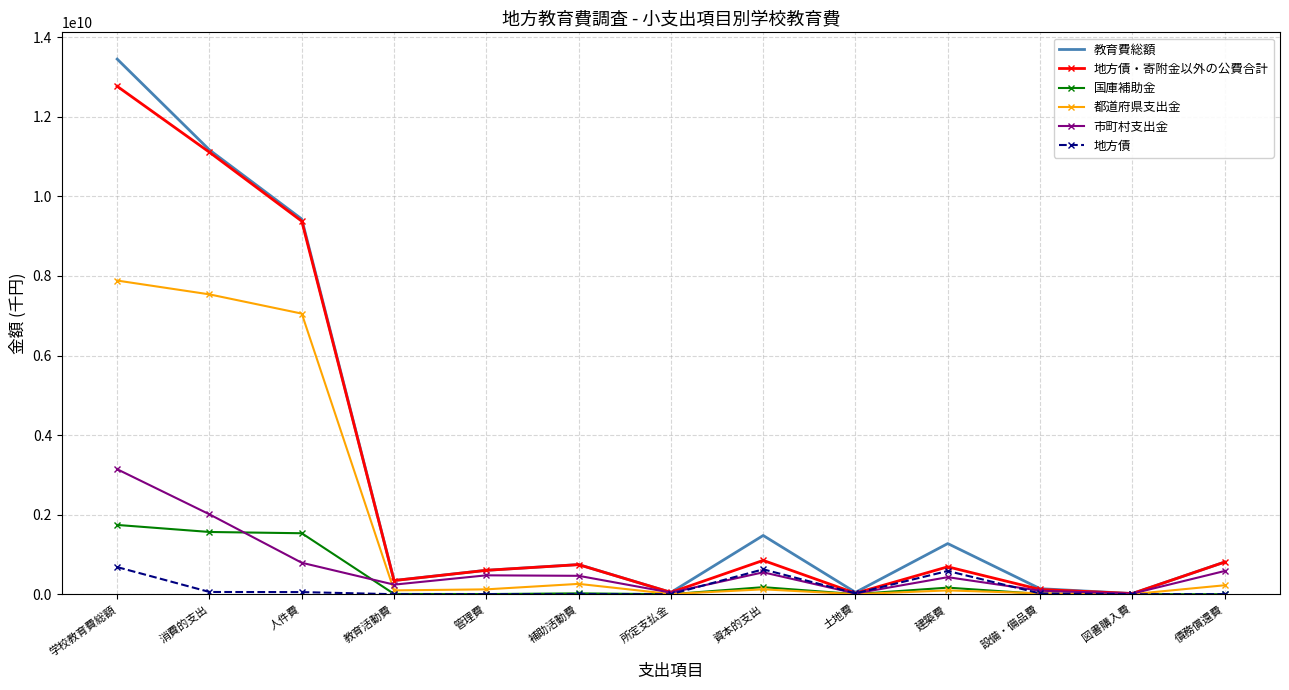

Which category has the highest value across all series?

学校教育費総額